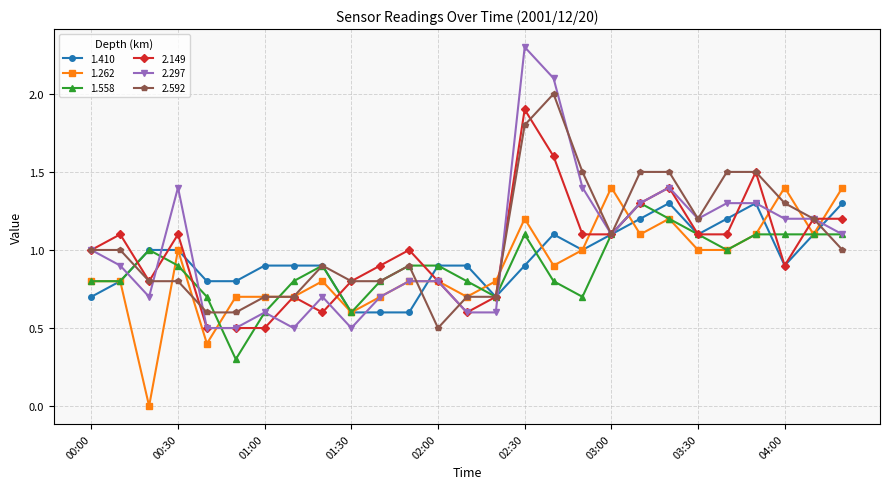

Which series has the largest range (max minus min)?

2.297